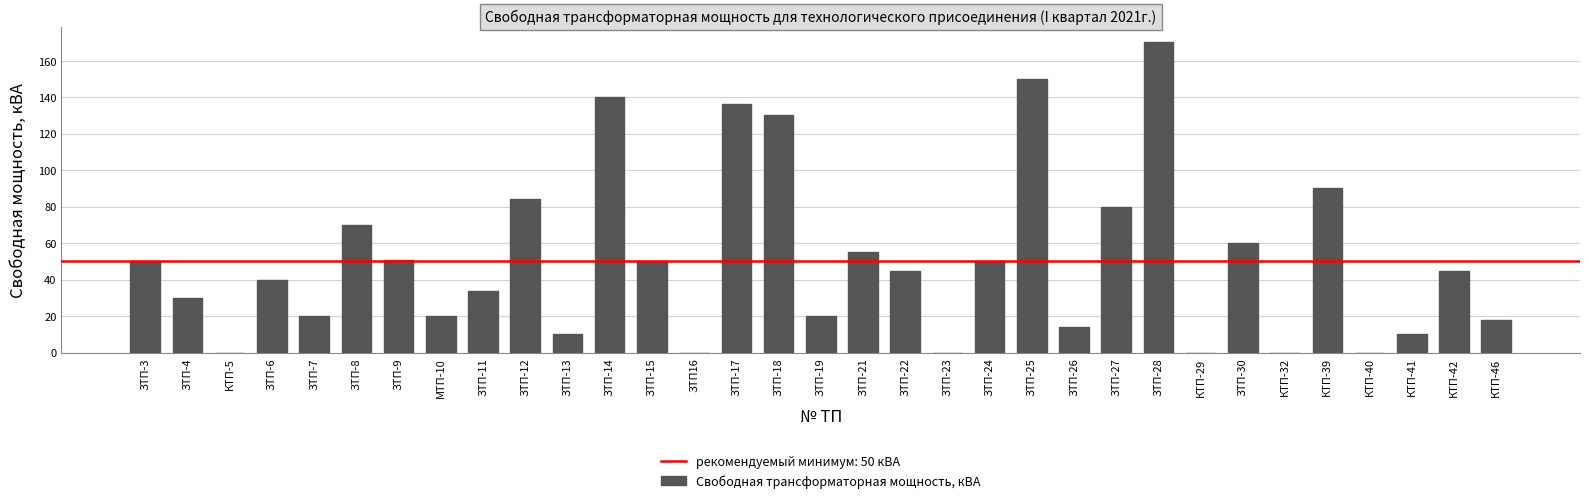

What is the change in value from ЗТП-18 to ЗТП-22?

-85